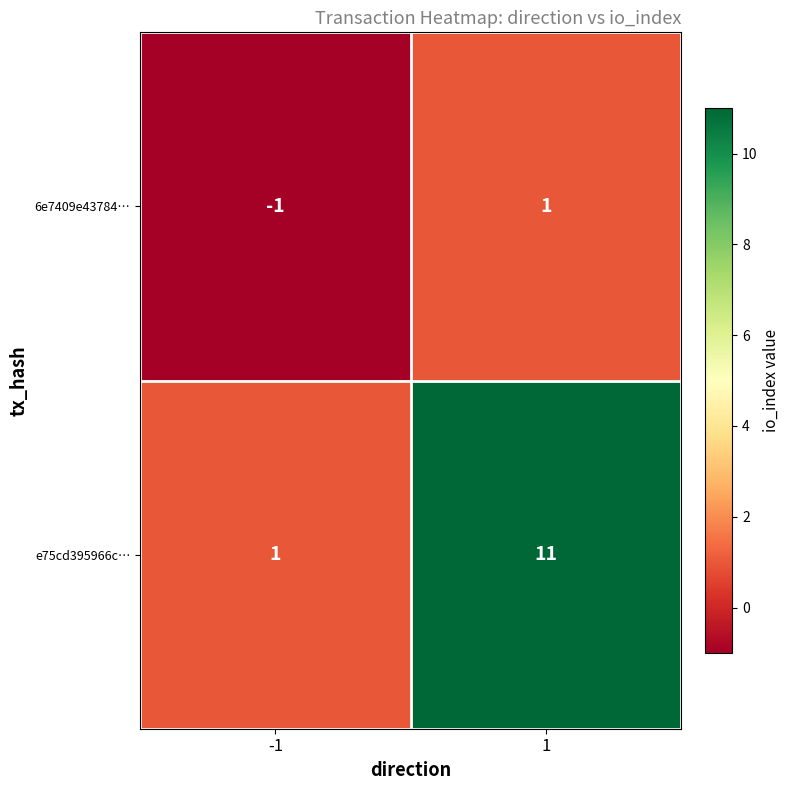

Rank the series by their maximum value, from highest to lowest.

e75cd395966c…, 6e7409e43784…